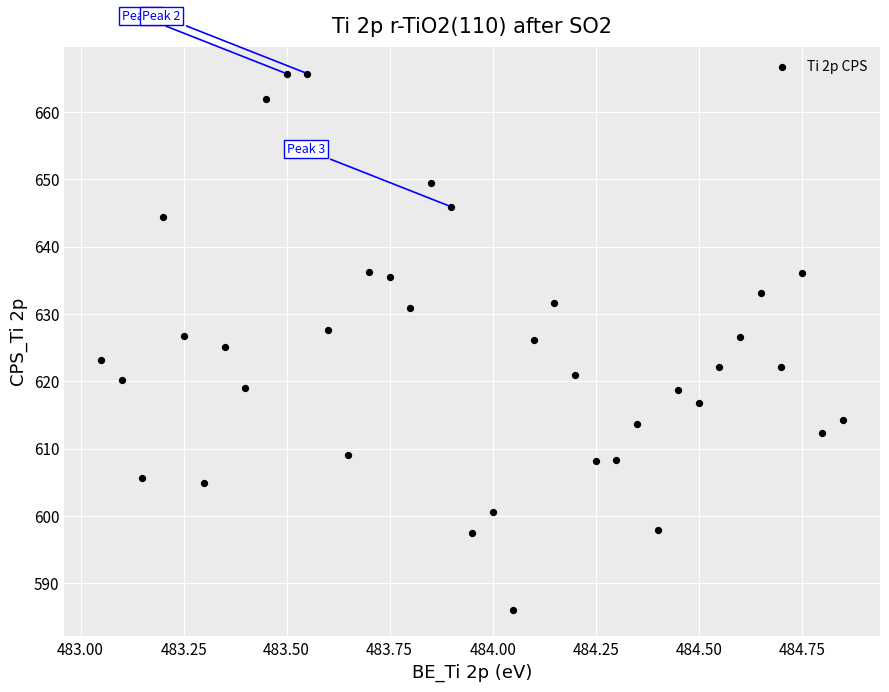

What is the range of Y values (max minus min)?

79.6